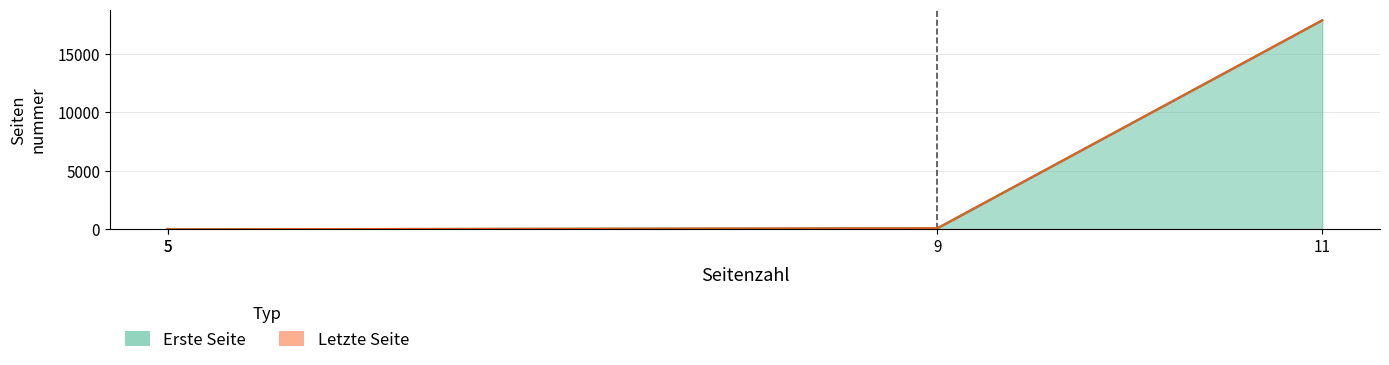

What is the value of the Quelle:Letzte Seite point at the 1st from the left?

41